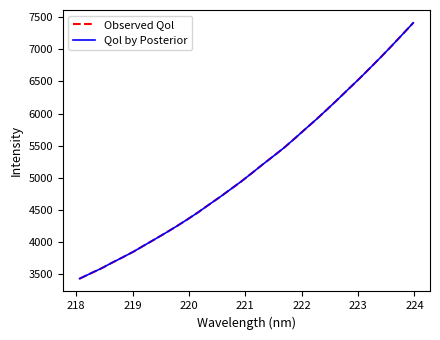

Rank the series by their maximum value, from highest to lowest.

Observed Qol, Qol by Posterior